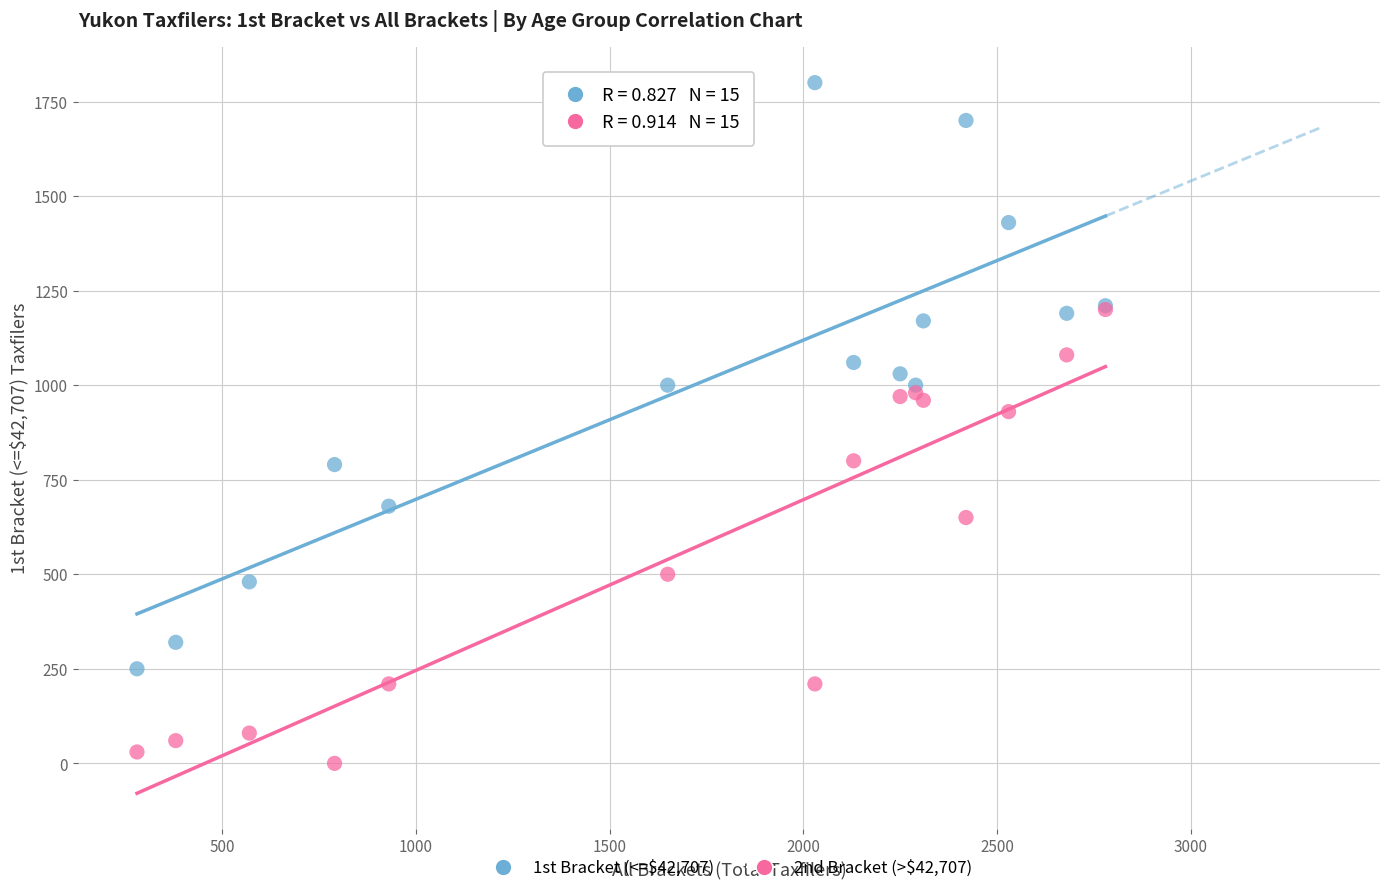

Across all series, what Y value is closest to 900?

930